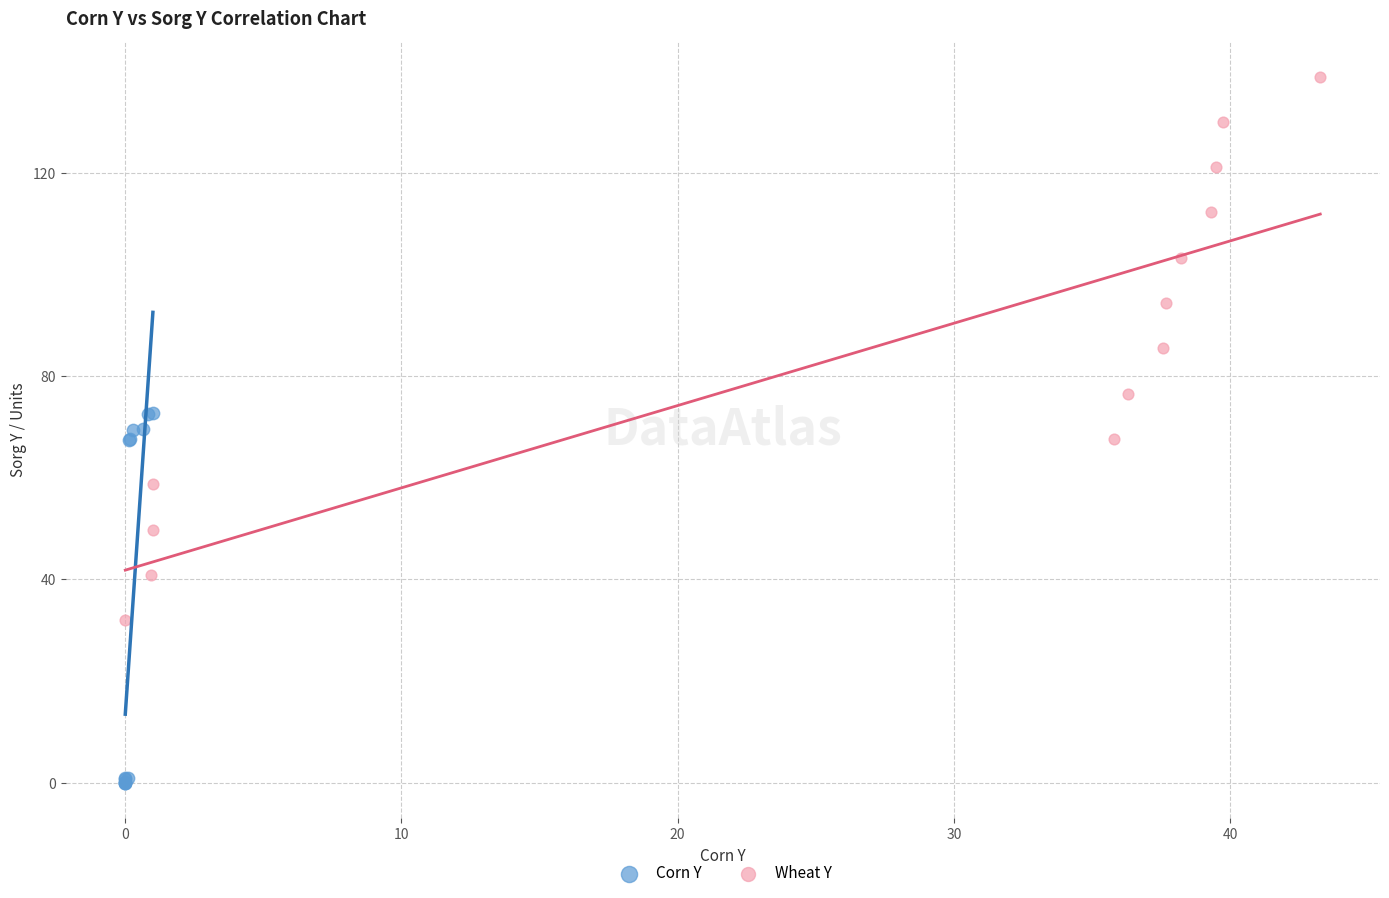

Which series has the largest Y range (max minus min)?

Wheat Y